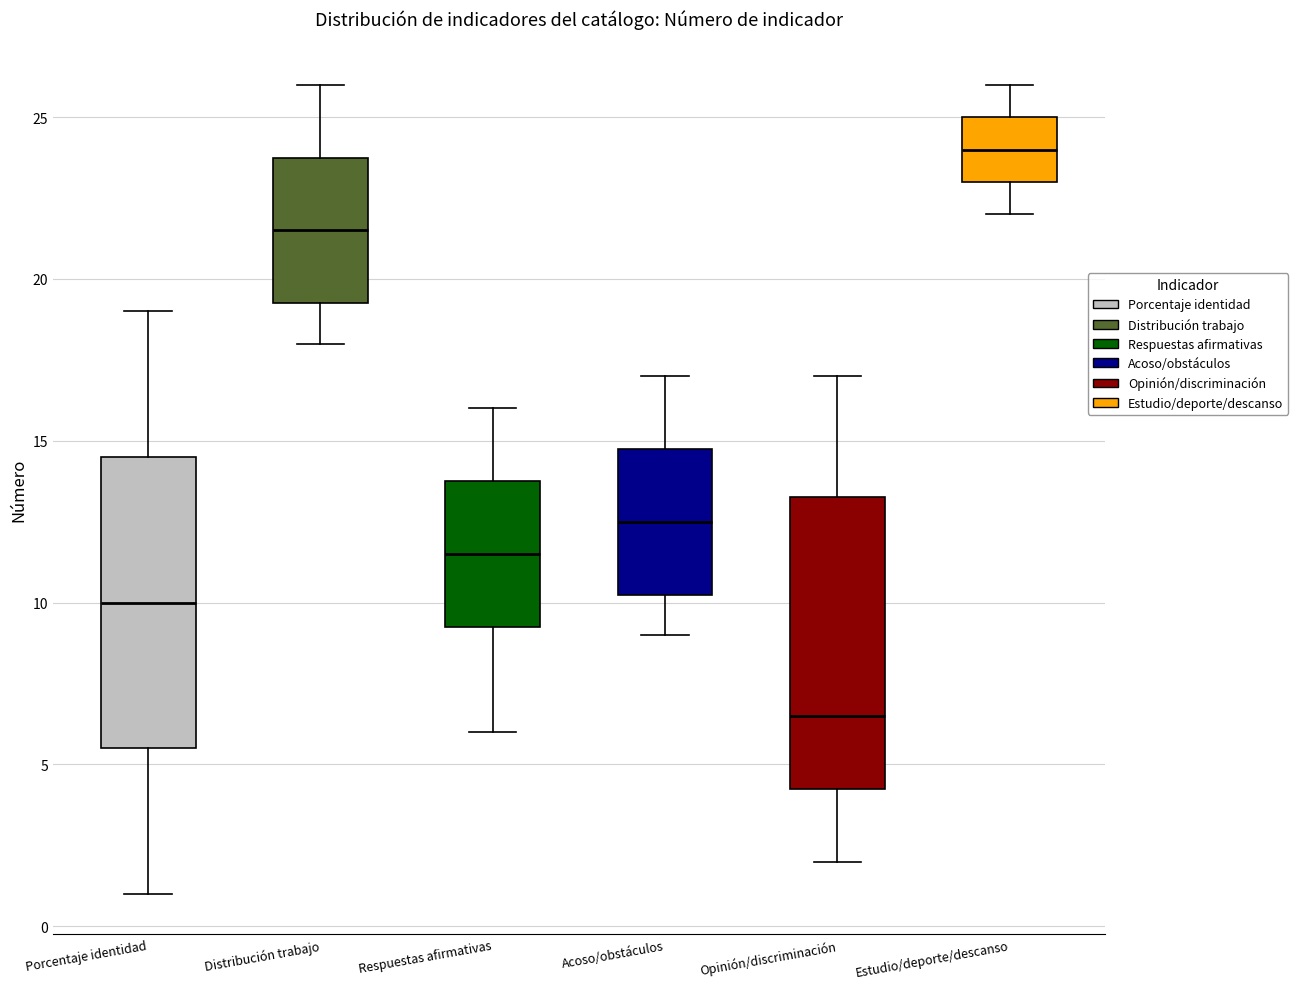

Reading left to right, transcribe this box plot: for each box, give where its median line is, the range the box spans, and where its two whiskers end, as read against the y-axis. The values are not printed on the chart, so give them approximately, as read against the axis.

Porcentaje identidad: median 10.0, box 5.5 to 14.5, whiskers 1.0 to 19.0
Distribución trabajo: median 21.5, box 19.5 to 24.0, whiskers 18.0 to 26.0
Respuestas afirmativas: median 11.5, box 9.5 to 14.0, whiskers 6.0 to 16.0
Acoso/obstáculos: median 12.5, box 10.5 to 15.0, whiskers 9.0 to 17.0
Opinión/discriminación: median 6.5, box 4.5 to 13.5, whiskers 2.0 to 17.0
Estudio/deporte/descanso: median 24.0, box 23.0 to 25.0, whiskers 22.0 to 26.0